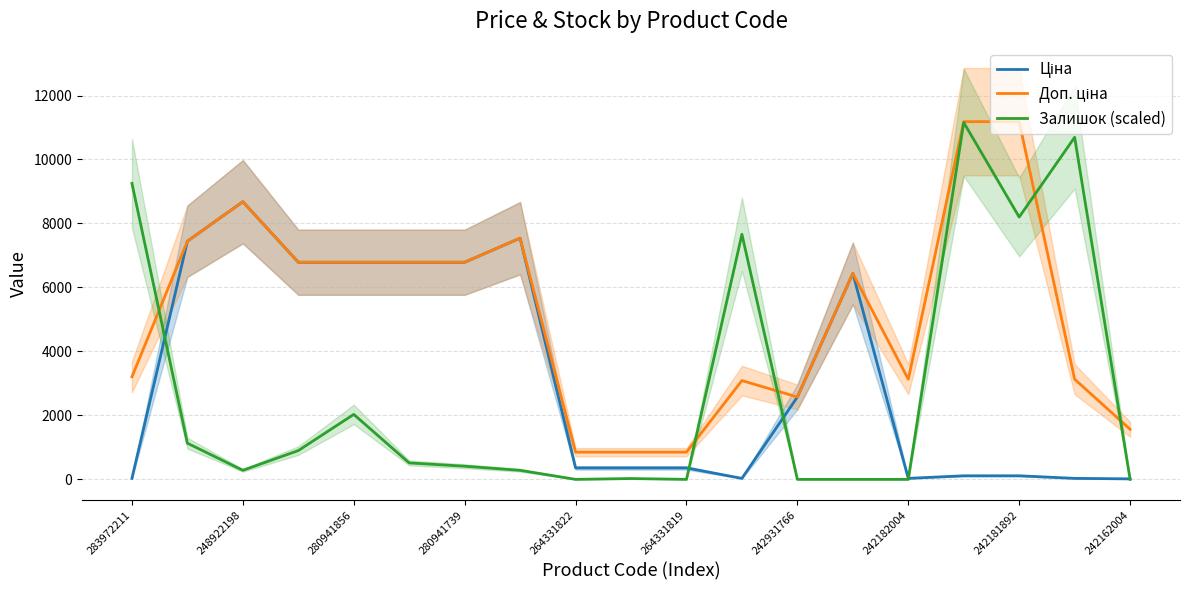

At which label is Доп. ціна closest to 6016?

13